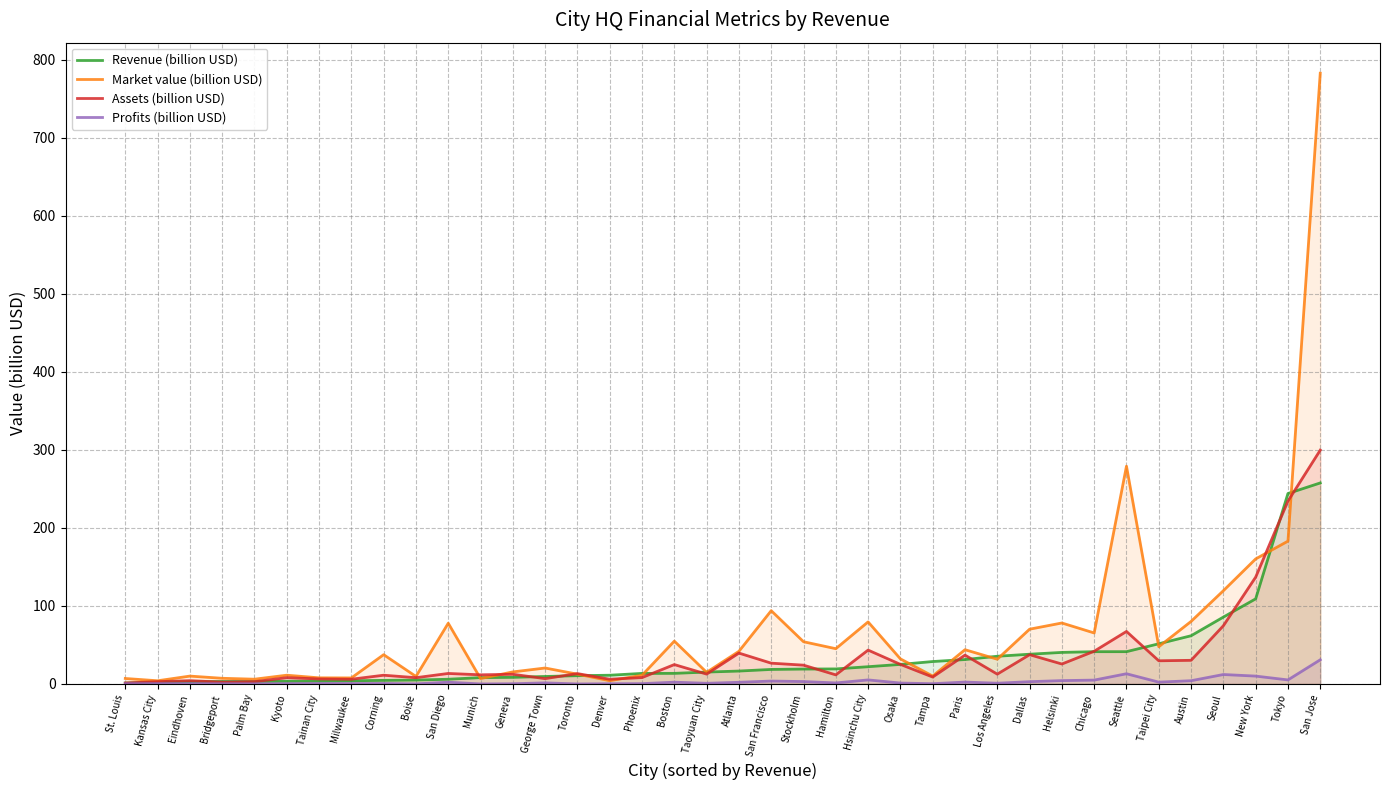

Does the chart display data point markers on the line(s)?

No